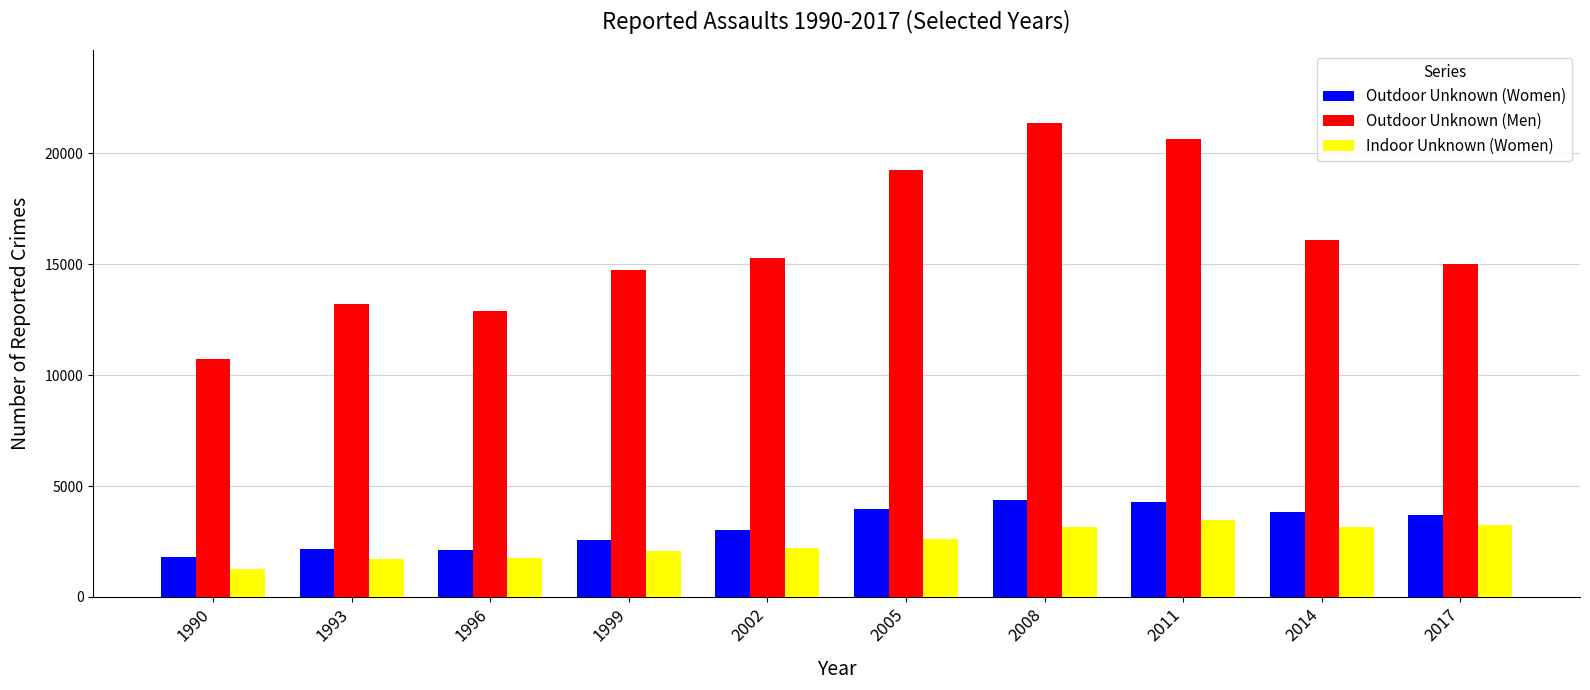

How many bars are there in total?

30